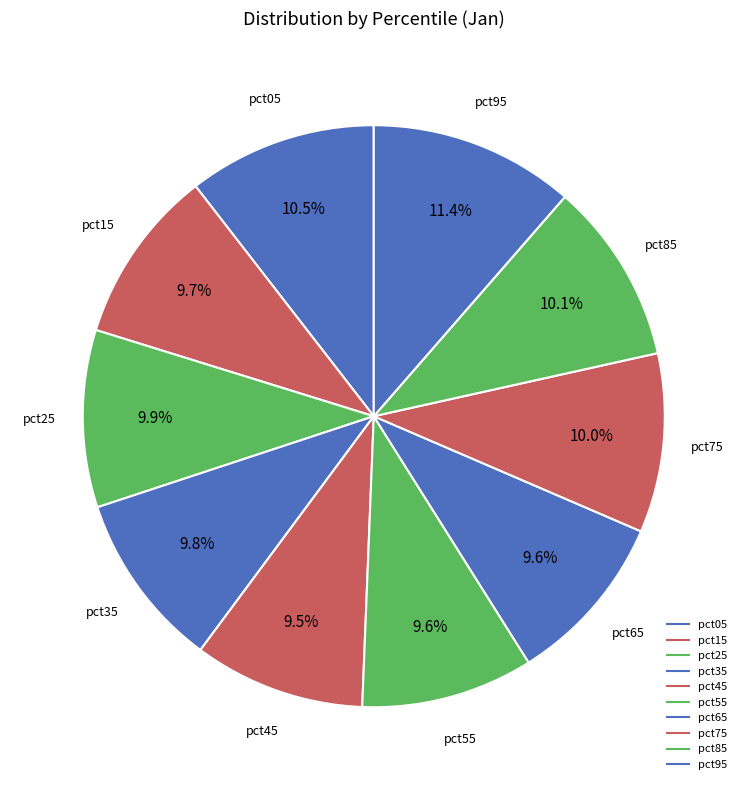

Rank the categories by value from highest to lowest.

pct95, pct05, pct85, pct75, pct25, pct35, pct15, pct65, pct55, pct45